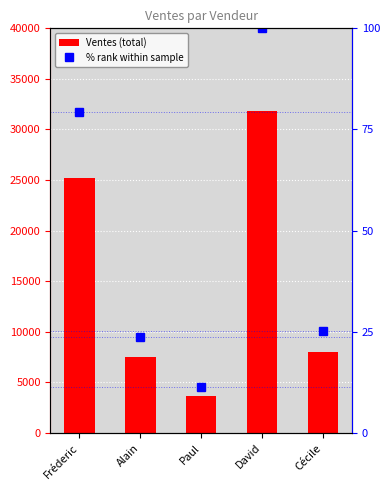

What is the label of the 1st bar from the left?

Fréderic